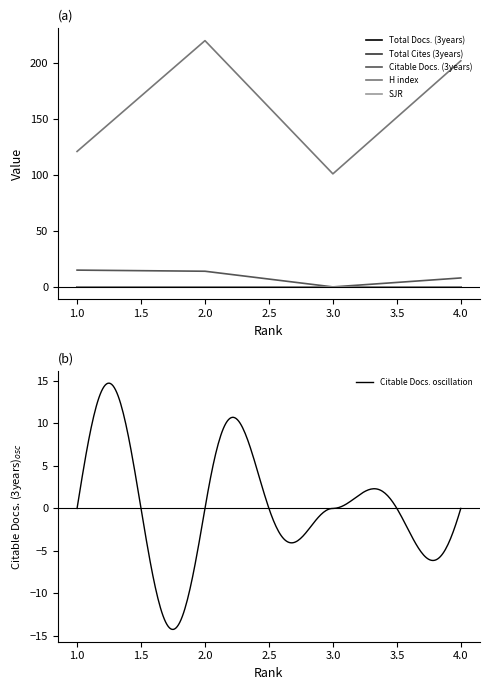

Reading left to right, list all the values displayed in this chart.

Total Docs. (3years): 0	0	0	0
Total Cites (3years): 0	0	0	0
Citable Docs. (3years): 15	14	0	8
H index: 121	220	101	202
SJR: 0	0	0	0